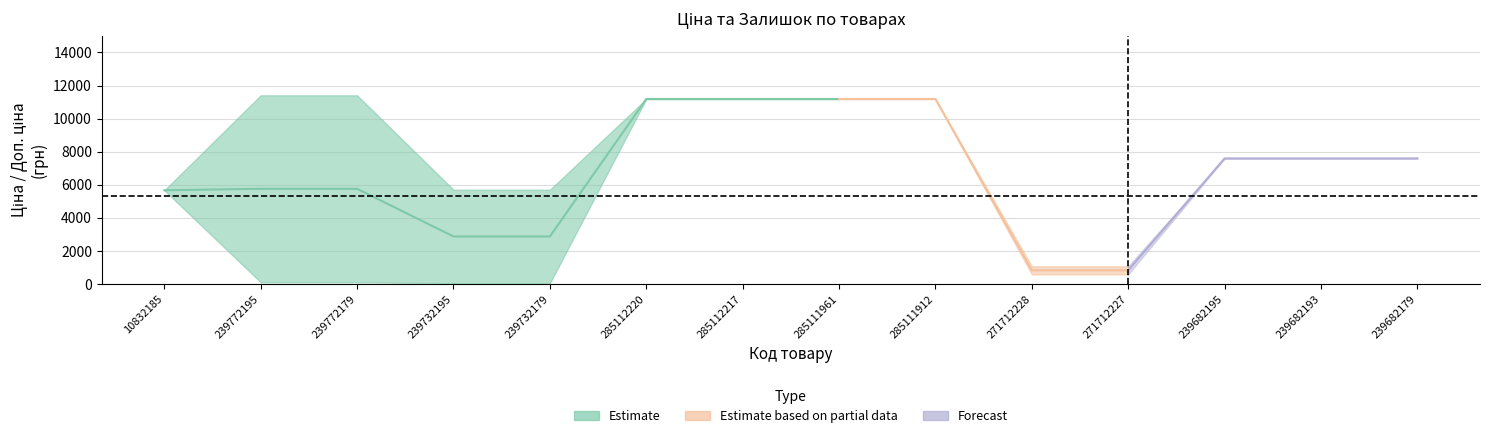

In Залишок, how many points are higher than both neighbors (excluding endpoints)?

2